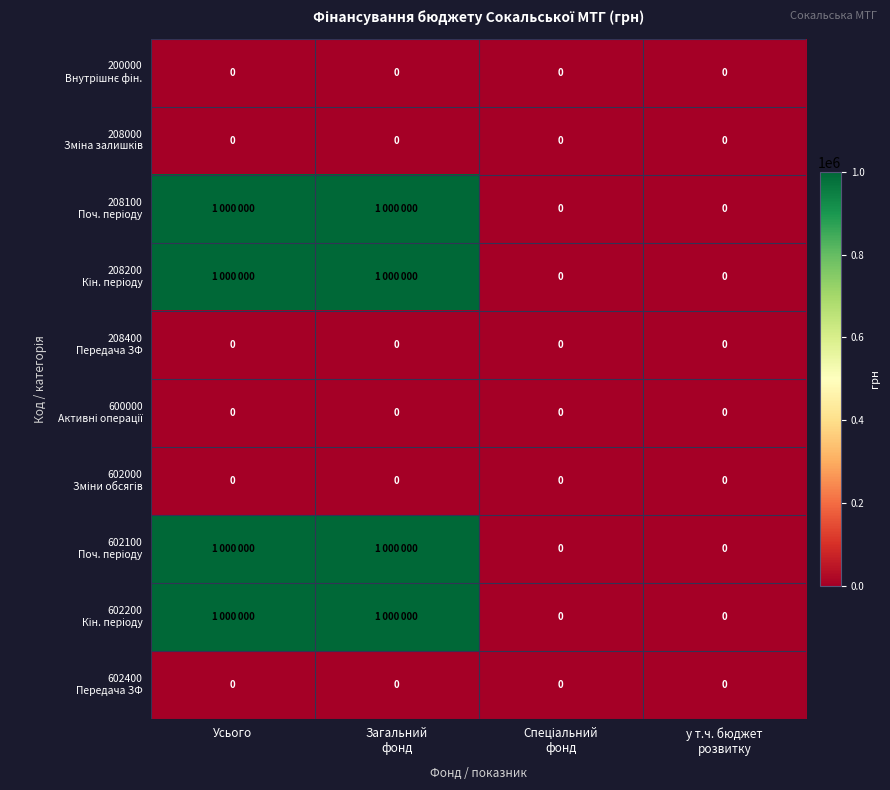

At which category does the chart reach its peak across all series?

Усього